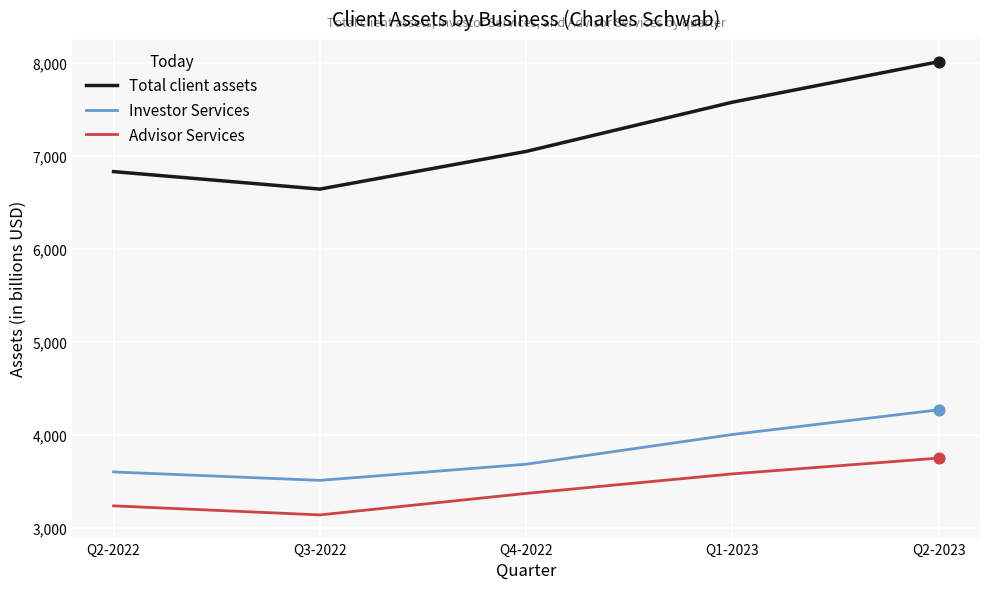

What is the total value across all series at Q1-2023?

15160.0